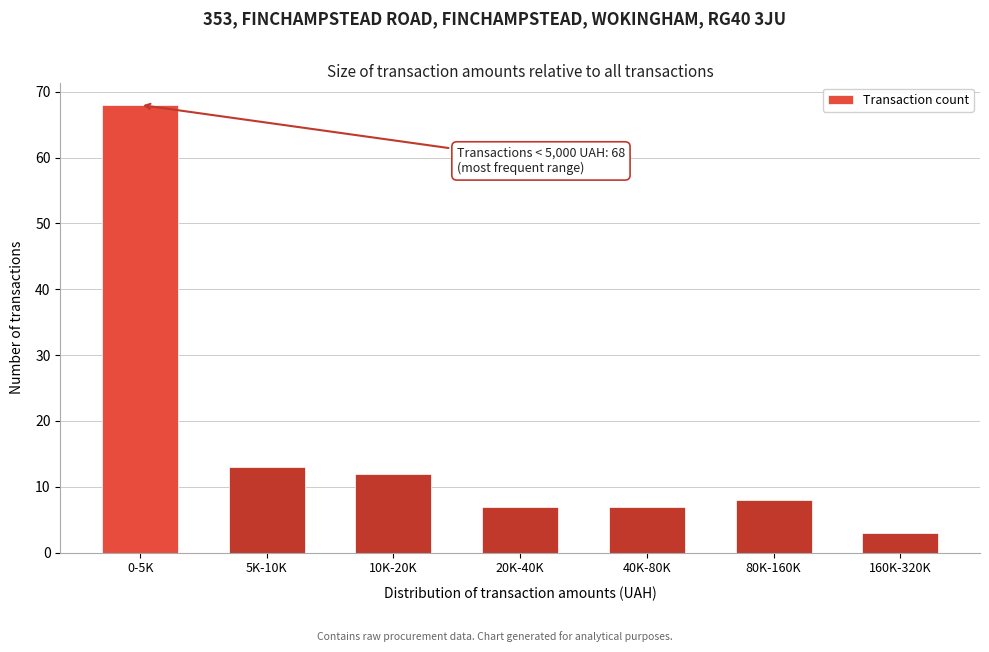

Reading left to right, transcribe all the data shown in this chart.

68	13	12	7	7	8	3